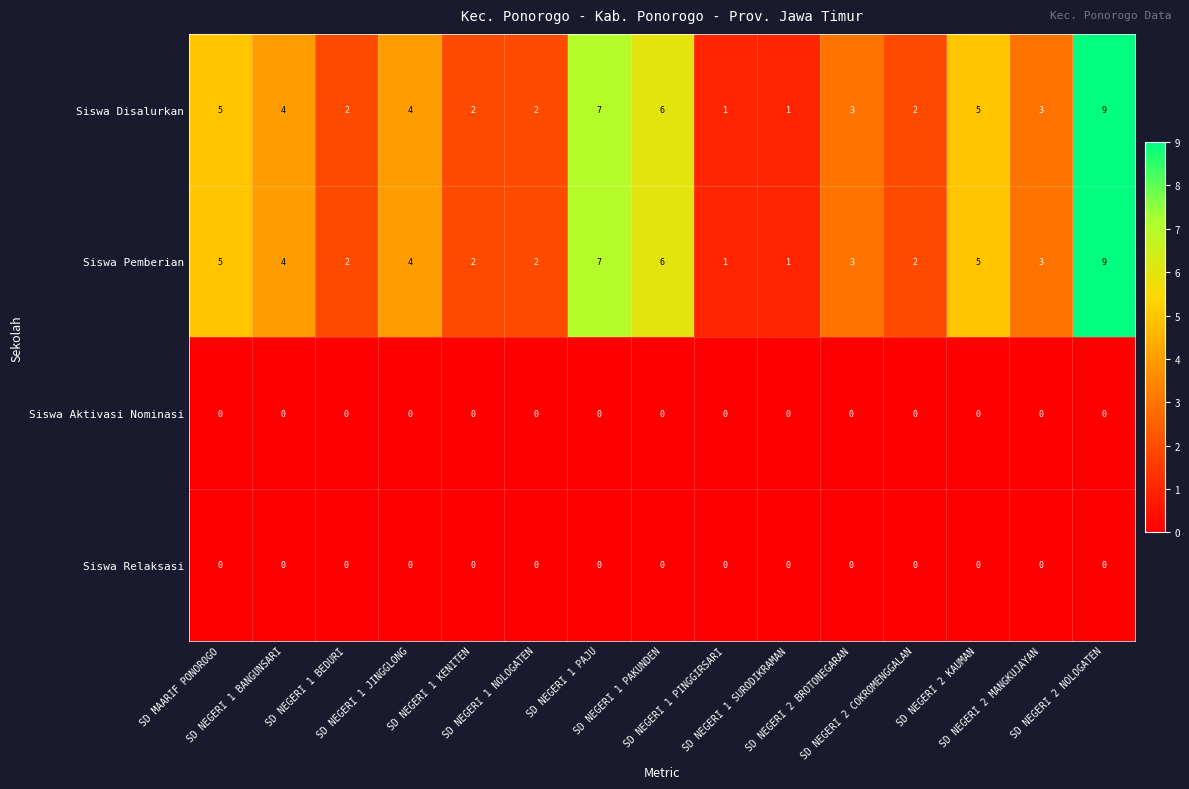

How many data points does each series have?

15